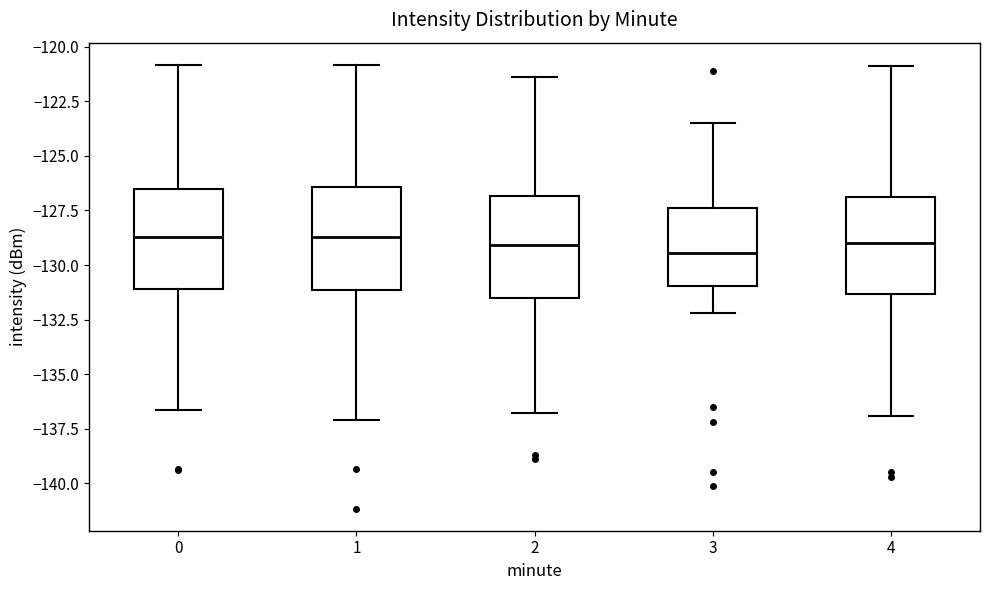

Reading left to right, transcribe this box plot: for each box, give where its median line is, the range the box spans, and where its two whiskers end, as read against the y-axis. The values are not printed on the chart, so give them approximately, as read against the axis.

0: median -128.5, box -131.0 to -126.5, whiskers -136.5 to -121.0
1: median -128.5, box -131.0 to -126.5, whiskers -137.0 to -121.0
2: median -129.0, box -131.5 to -127.0, whiskers -137.0 to -121.5
3: median -129.5, box -131.0 to -127.5, whiskers -132.0 to -123.5
4: median -129.0, box -131.5 to -127.0, whiskers -137.0 to -121.0